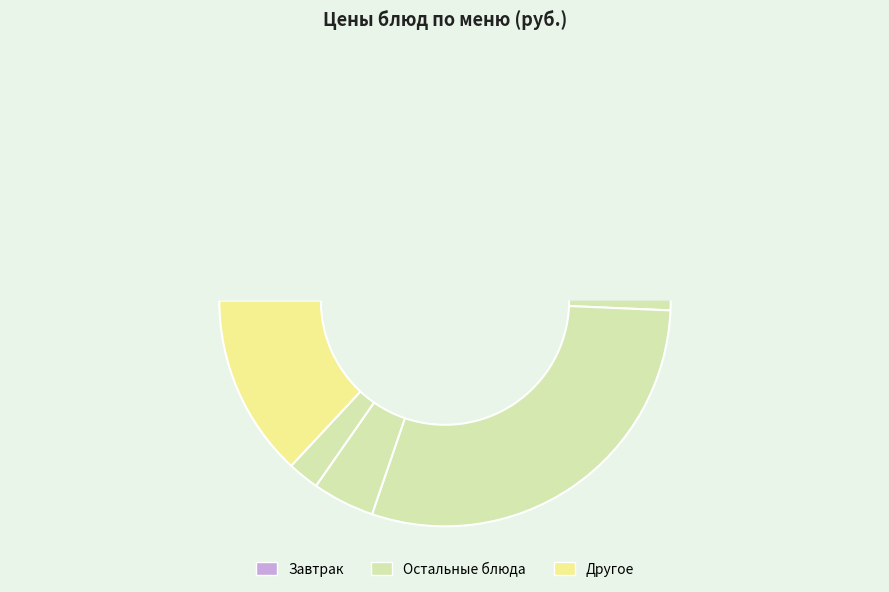

Combined, what portion of the pie is батон (обед) and рыба запеченая в томате?

34.0%